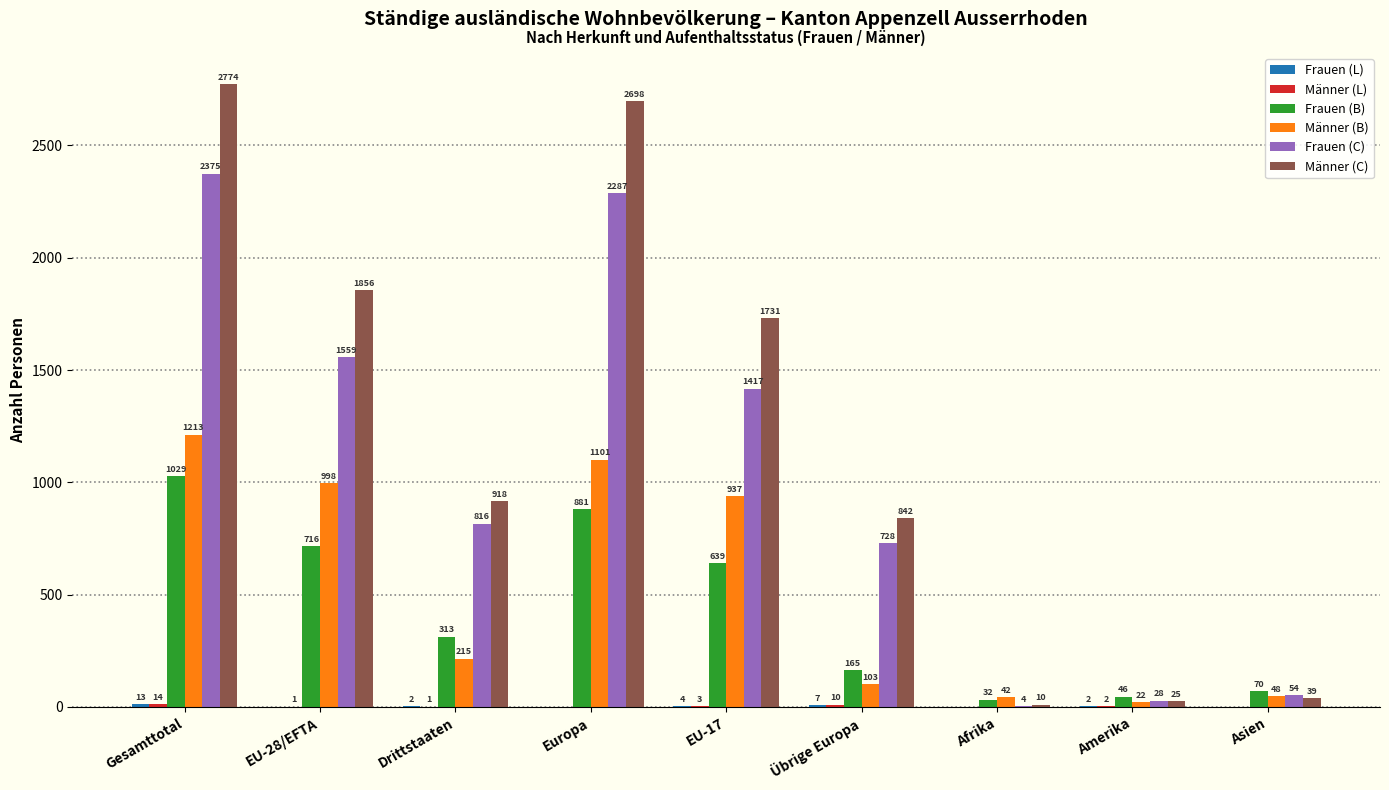

What is the total value across all series at EU-17?

4731